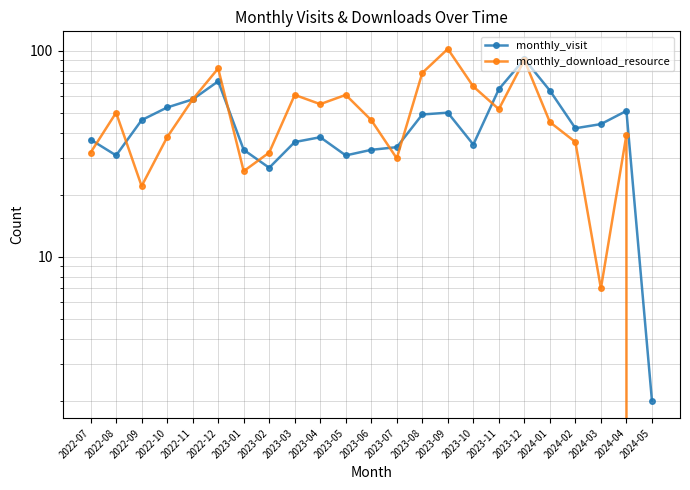

What are all the series names shown in the legend?

monthly_visit, monthly_download_resource